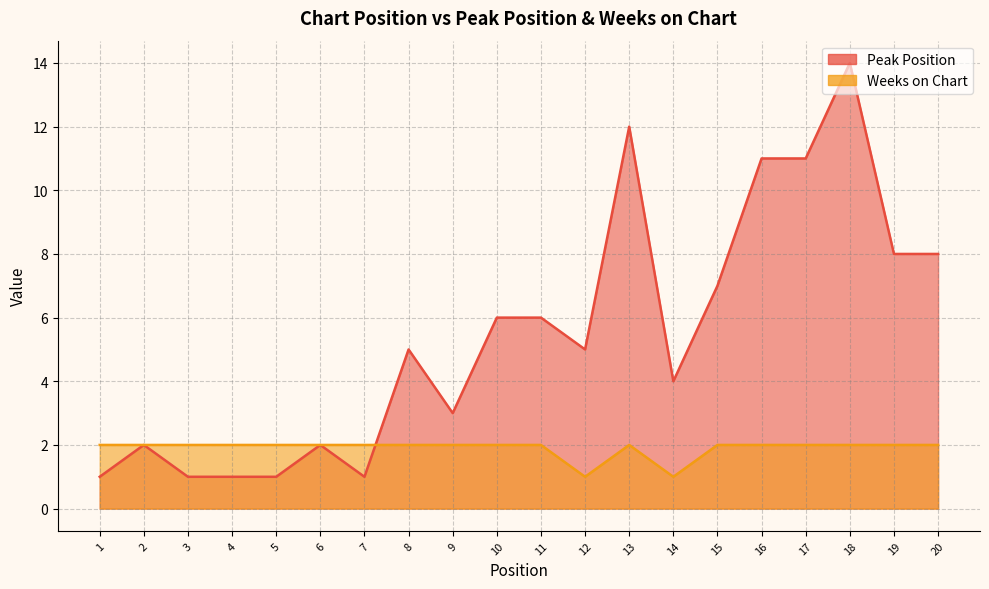

What is the maximum value for Peak Position?

14